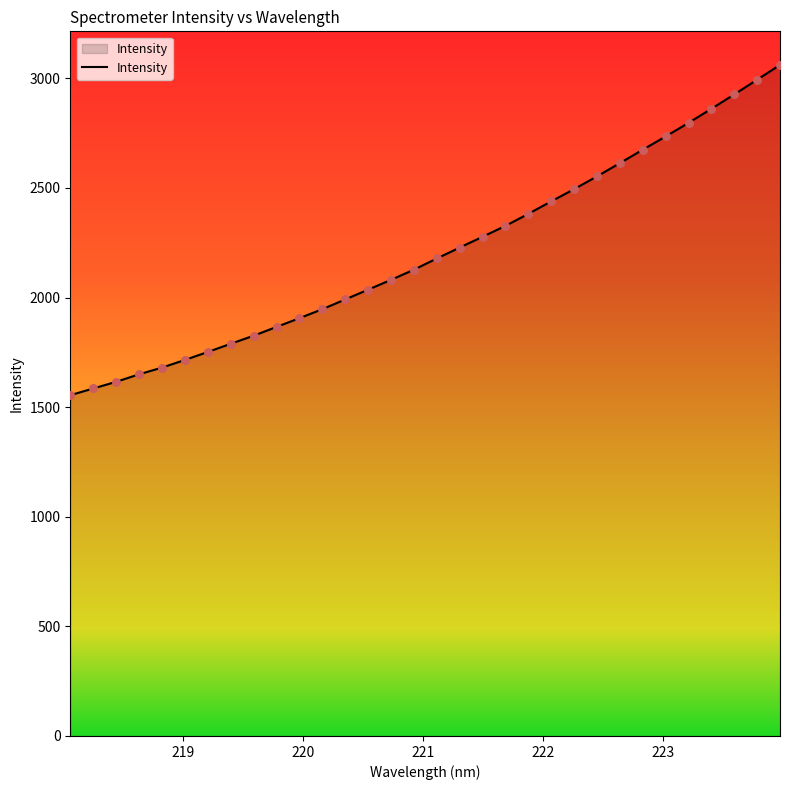

What is the difference between the maximum and minimum values?

1506.6